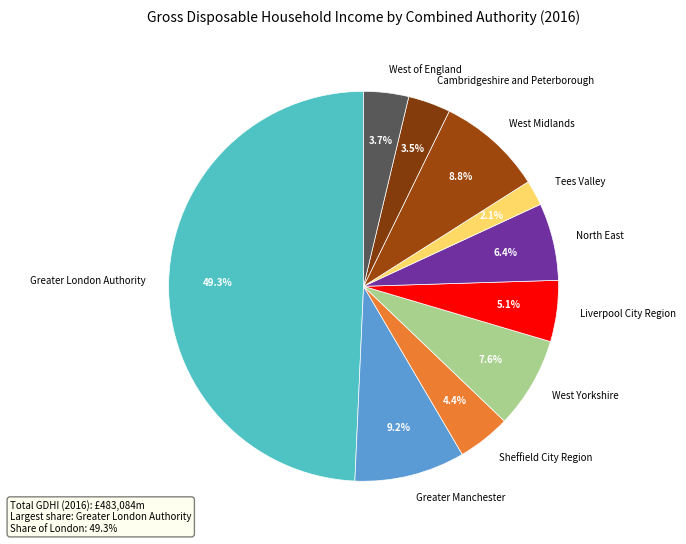

Which category has the smallest portion of the pie?

Tees Valley